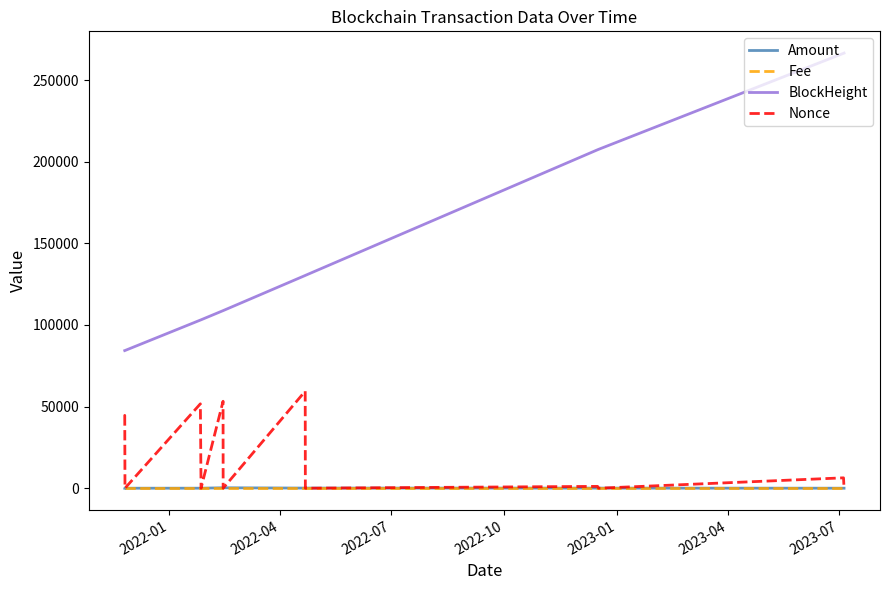

Is the value of Amount at 2023-01 greater than the value of Nonce at 7?

No